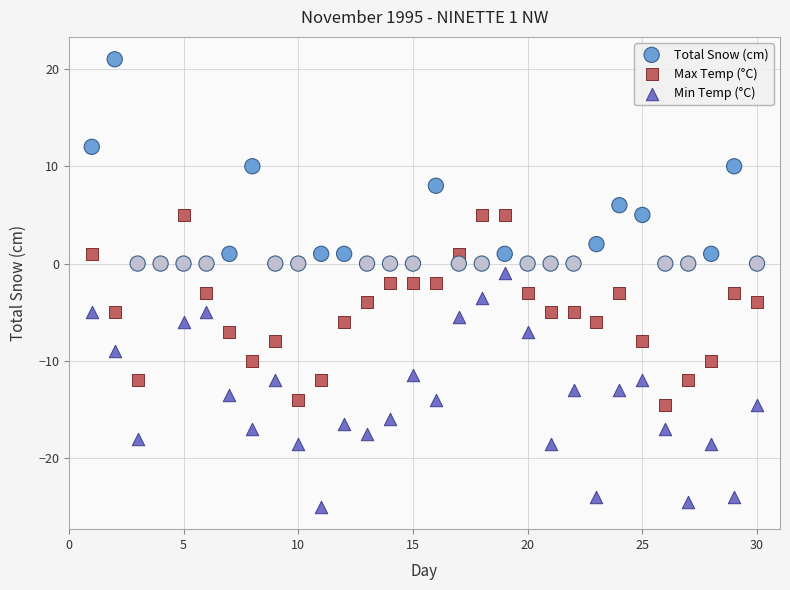

Which series has the largest Y range (max minus min)?

Min Temp (°C)